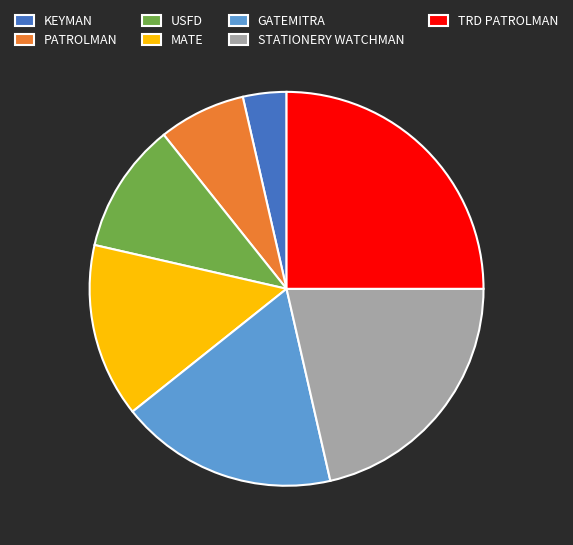

Rank the categories by value from highest to lowest.

TRD PATROLMAN, STATIONERY WATCHMAN, GATEMITRA, MATE, USFD, PATROLMAN, KEYMAN